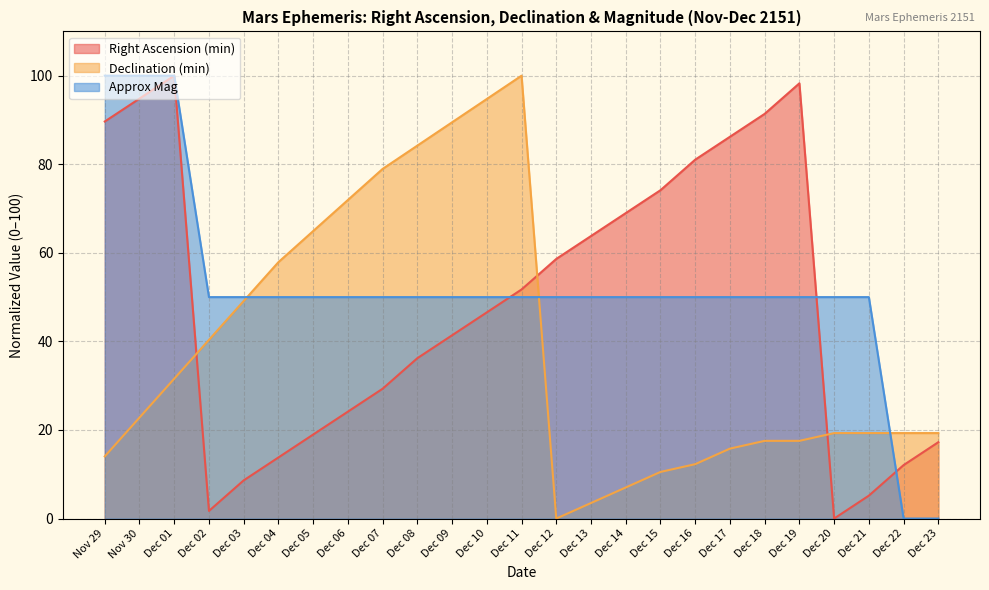

True or false: Approx Mag has a value of 100.0 at Nov 30.

True